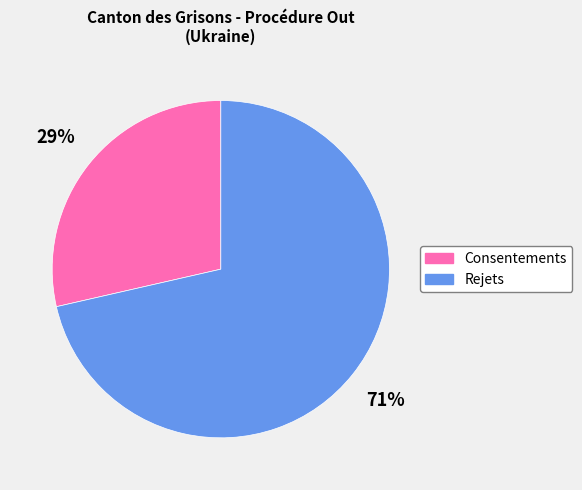

Between Consentements and Rejets, which is larger?

Rejets